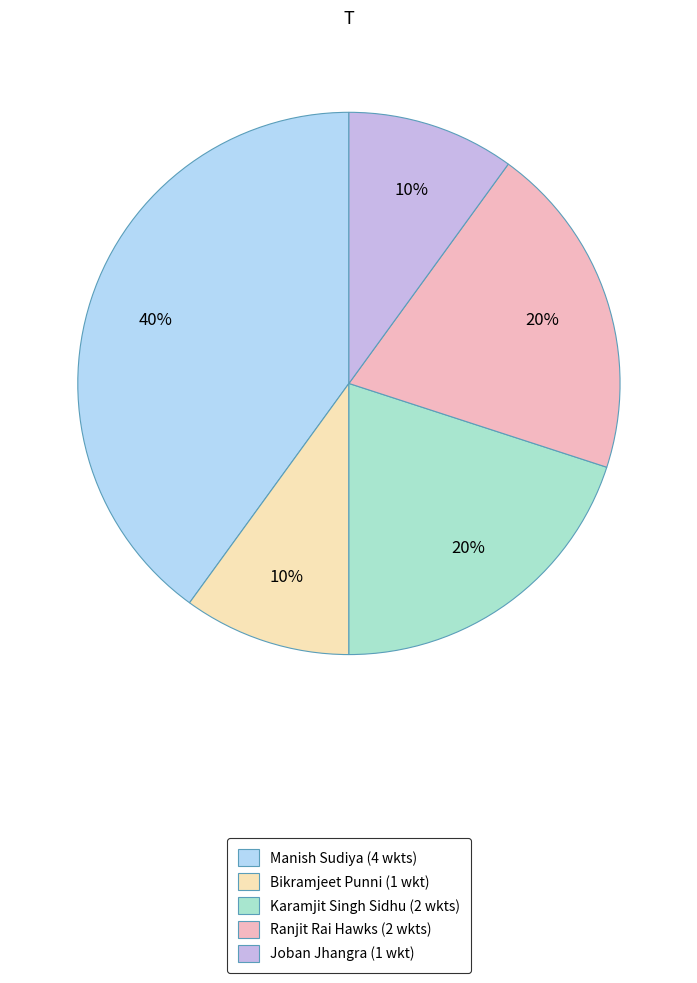

Does any single category account for the majority?

No